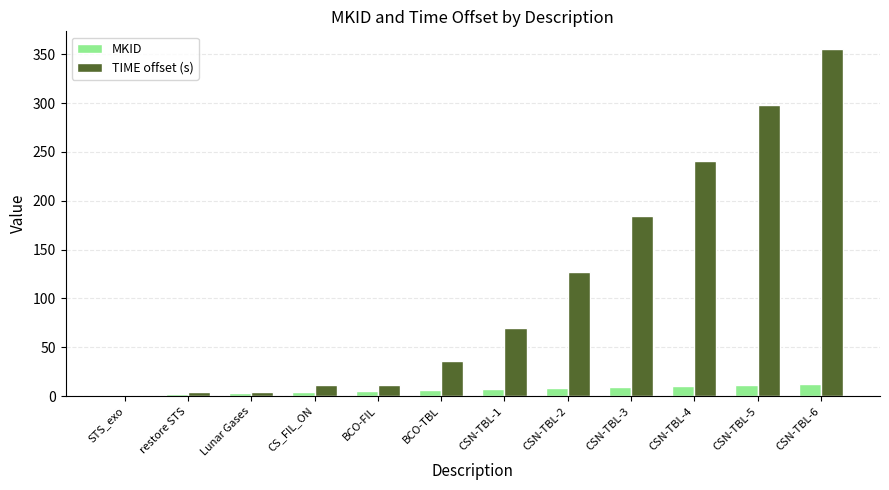

What is the sum of all MKID values?

78.0